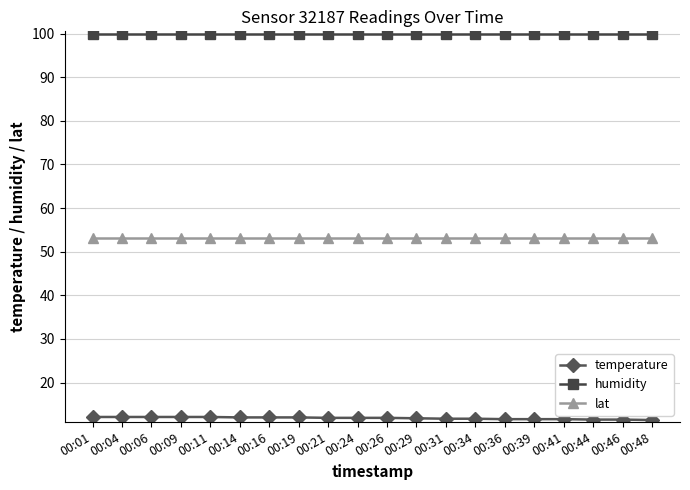

How many distinct data groups are displayed?

3